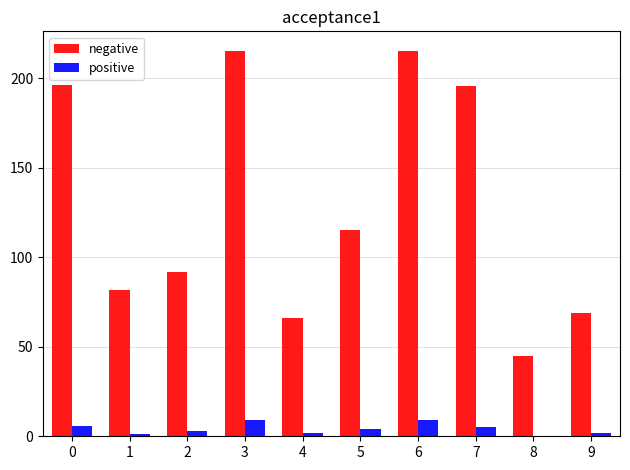

What is the sum of the positive values at 6 and 5?

13.3